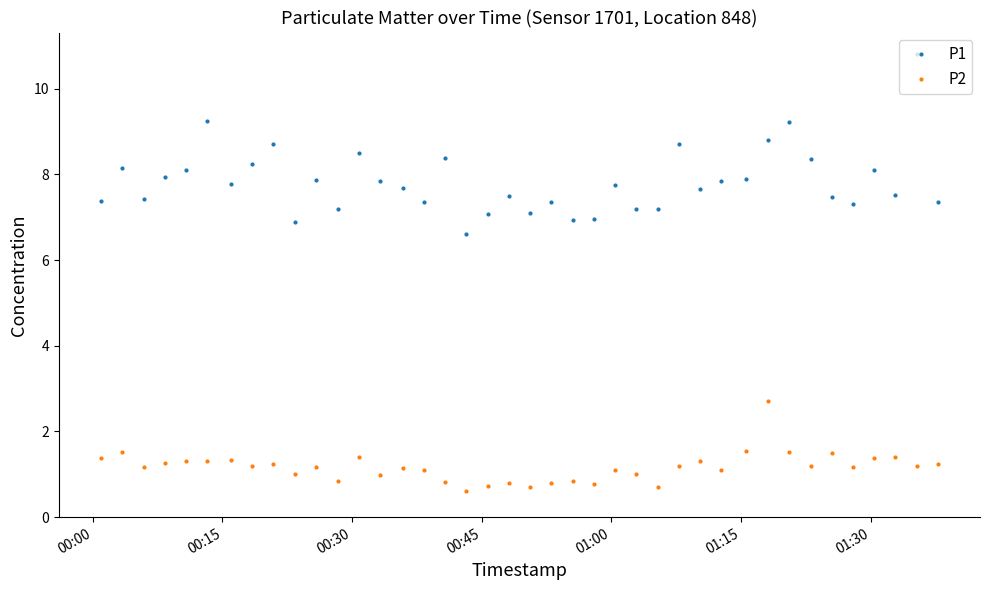

True or false: P2 has more than 2 points higher than both neighbors.

True